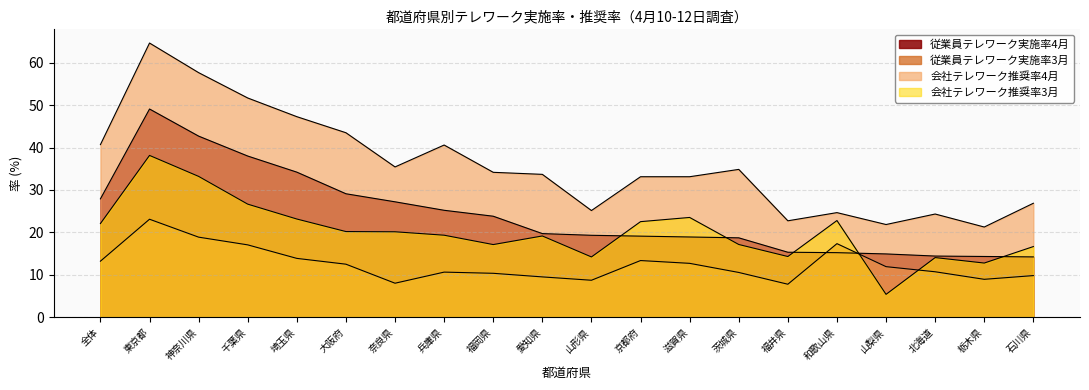

At how many categories does at least one series exceed 5?

20